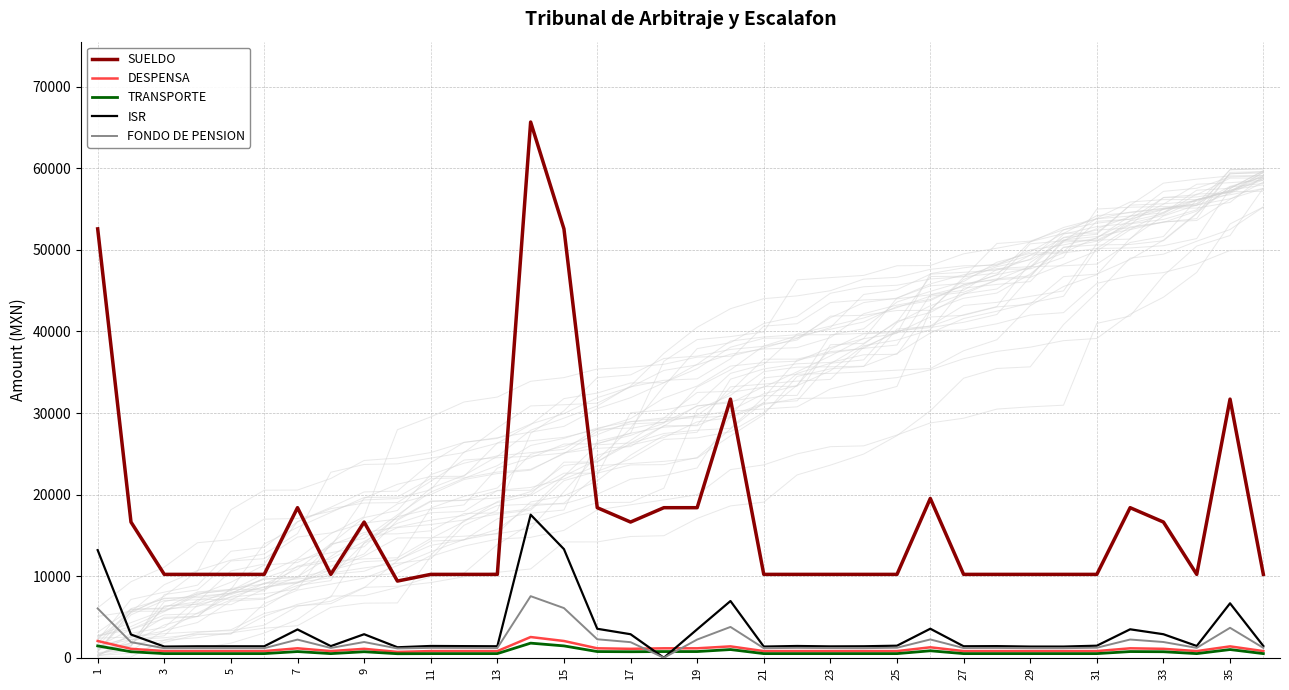

True or false: SUELDO and ISR cross at least once.

False